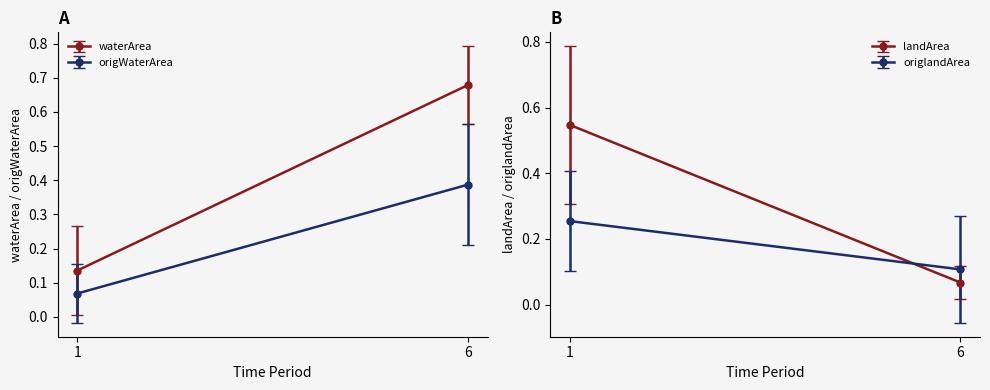

Rank the series by their average value, from highest to lowest.

waterArea, landArea, origWaterArea, origlandArea